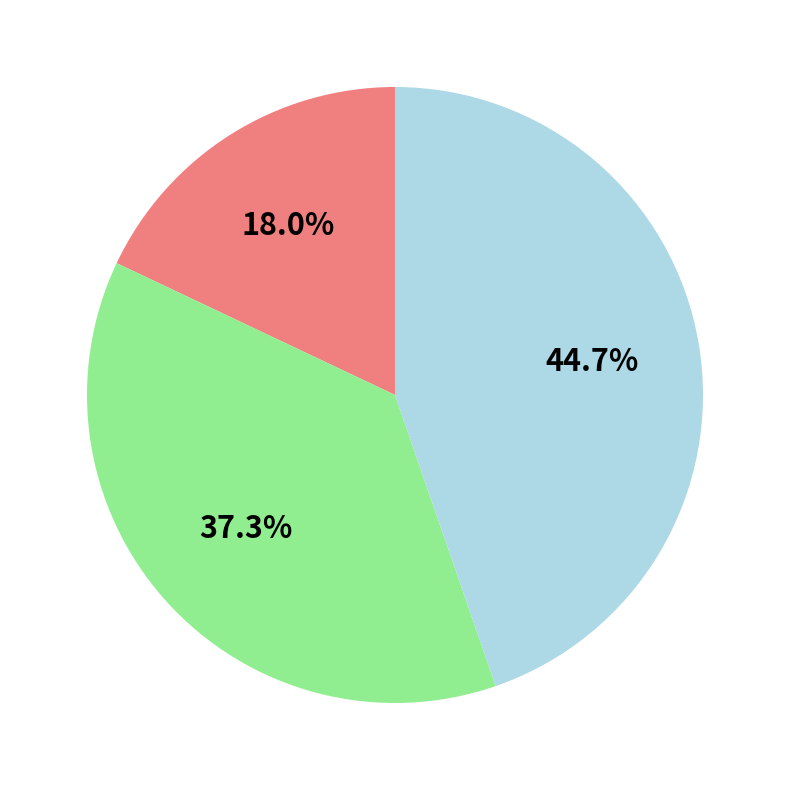

Is there any slice that represents more than half of the pie?

No